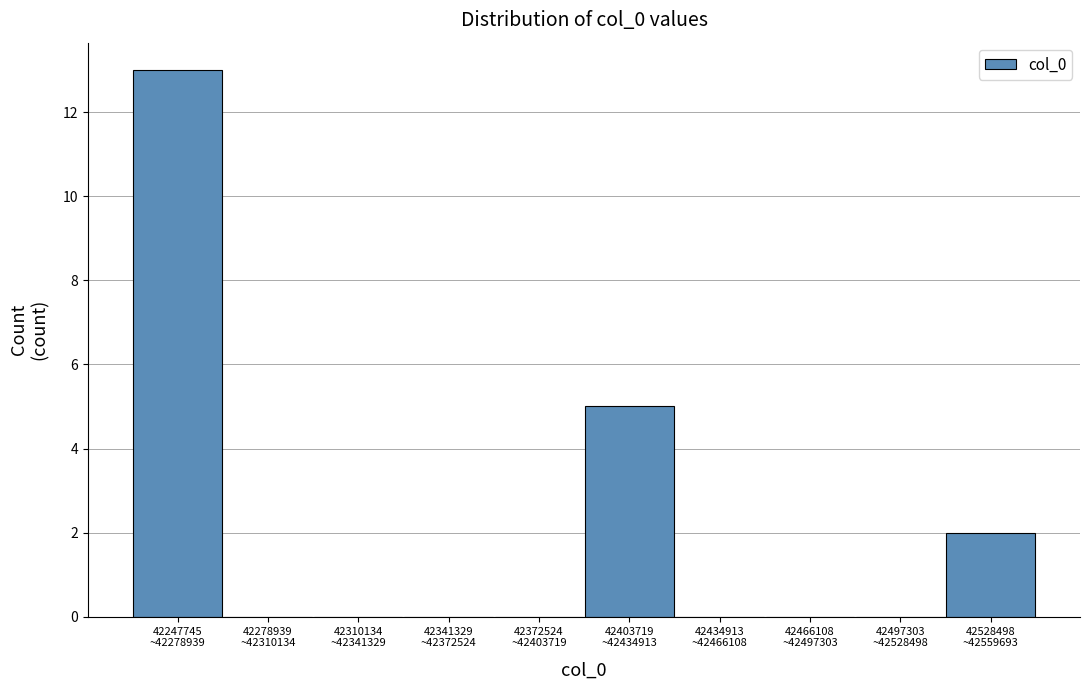

What is the maximum value shown in the chart?

13